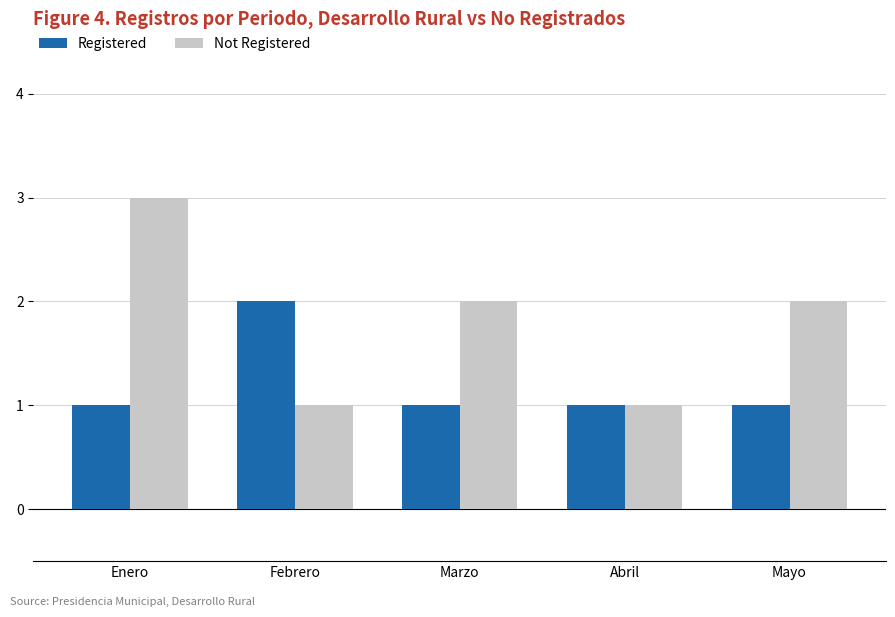

List the series in order of their overall mean, highest first.

Not Registered, Registered